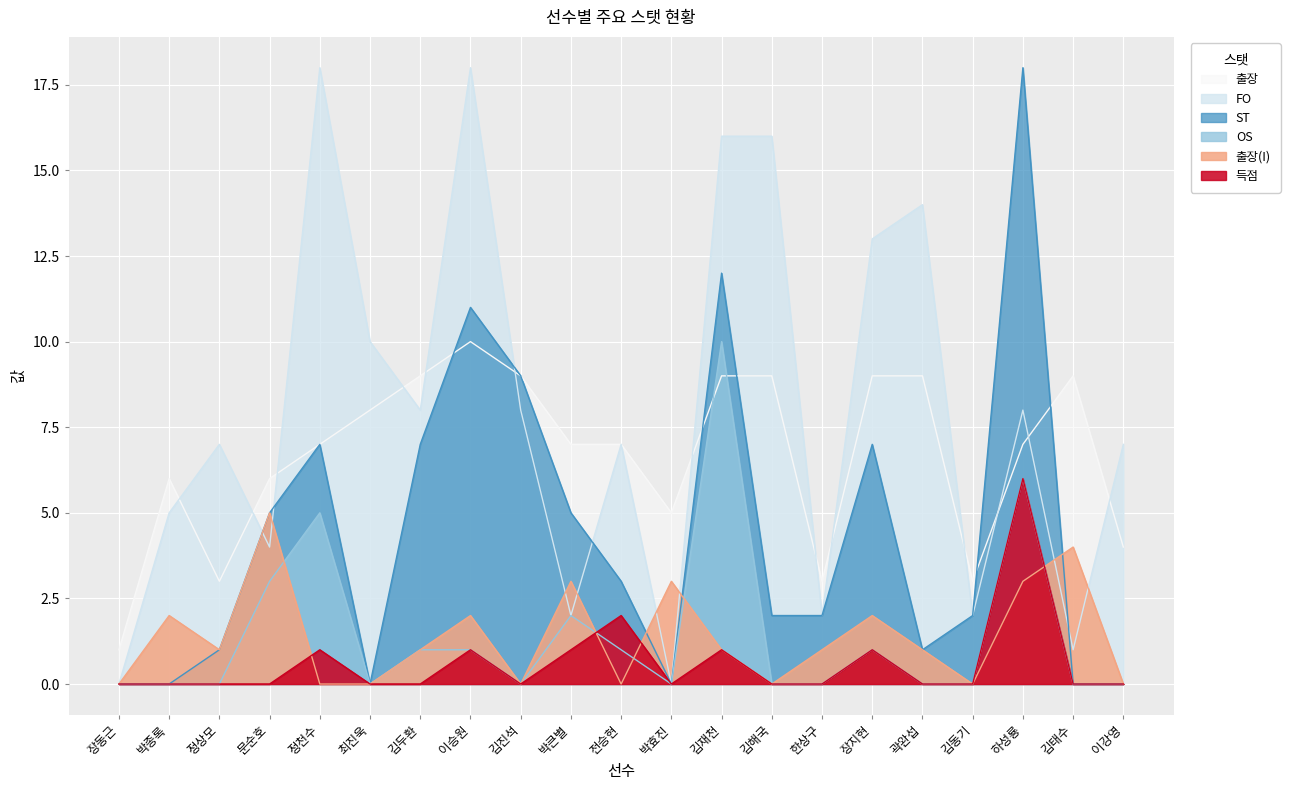

Rank the series by their maximum value, from highest to lowest.

FO, ST, 출장, OS, 득점, 출장(I)